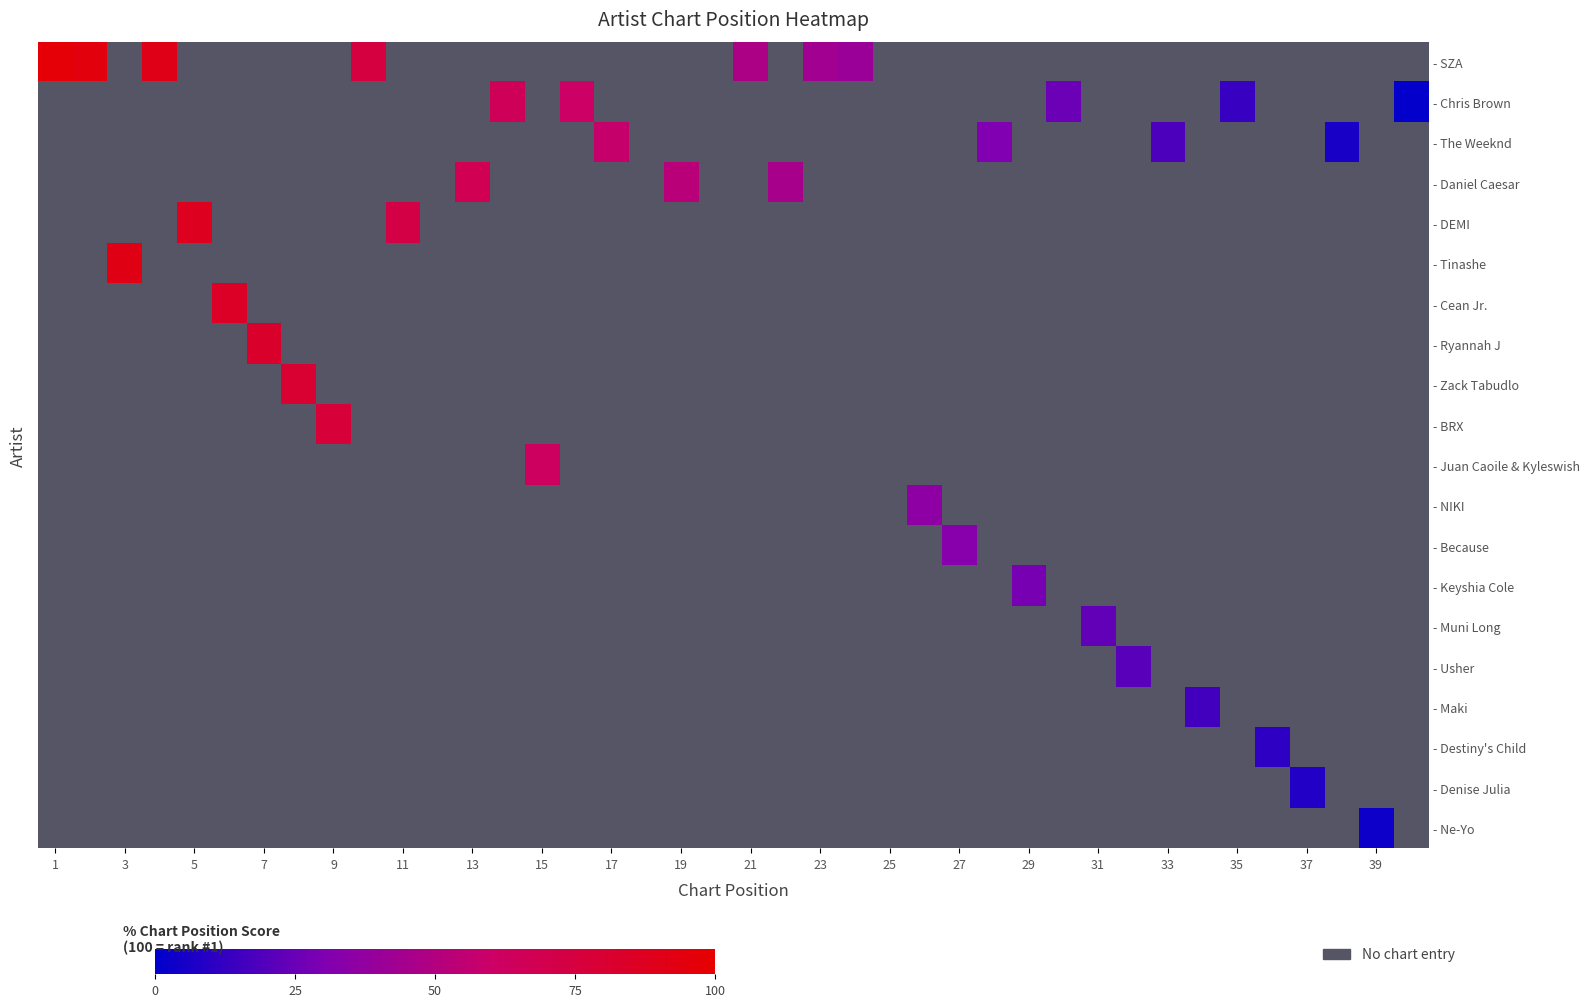

Which series has the largest range (max minus min)?

- SZA